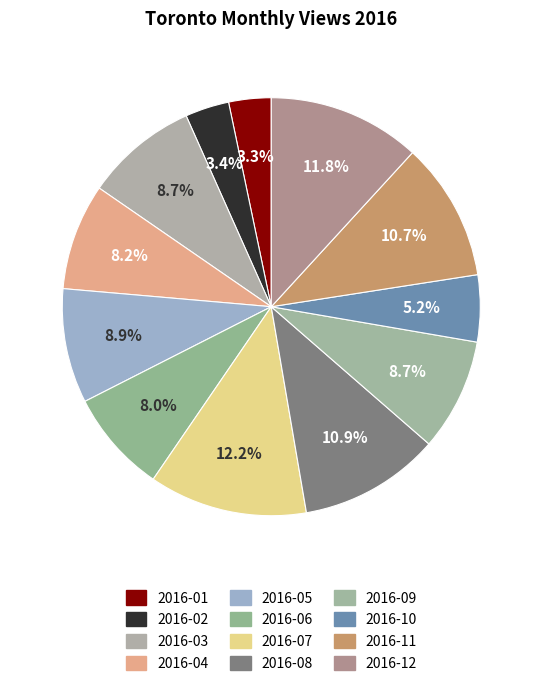

What portion of the pie excludes 2016-01?

96.7%